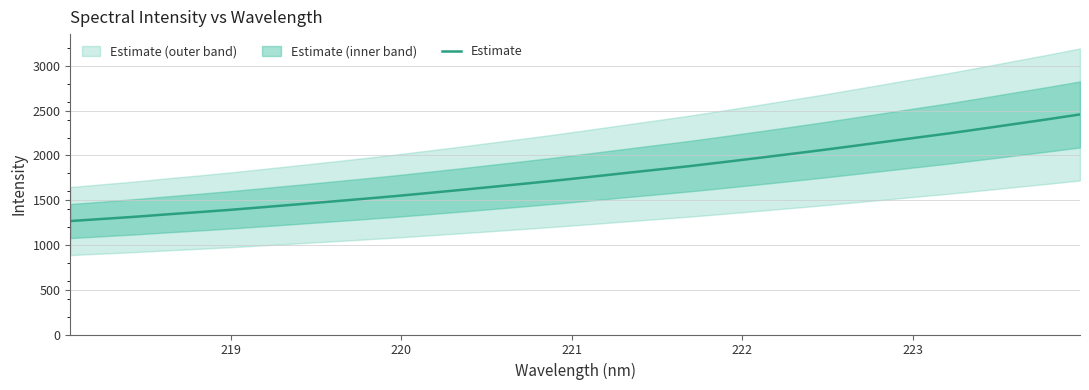

What is the greatest value displayed?

2458.2